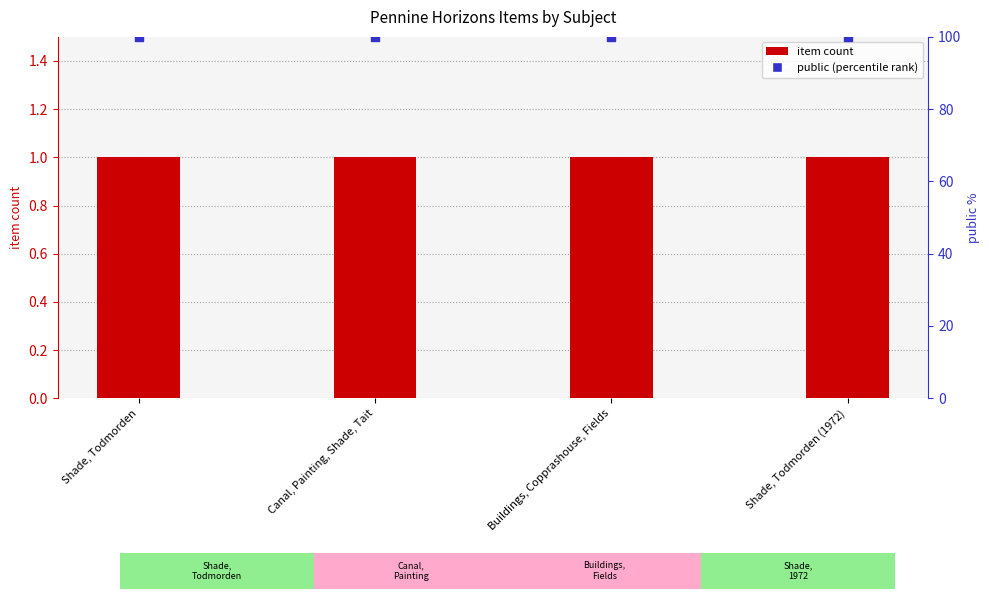

Which series has the largest total across all categories?

public (percentile rank)